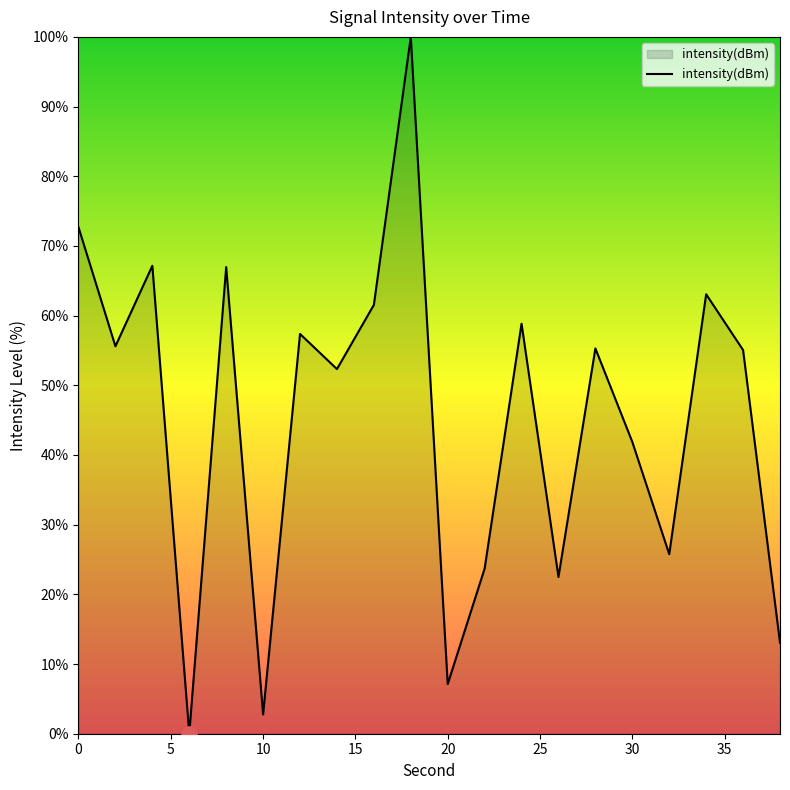

What is the maximum value shown in the chart?

100.0